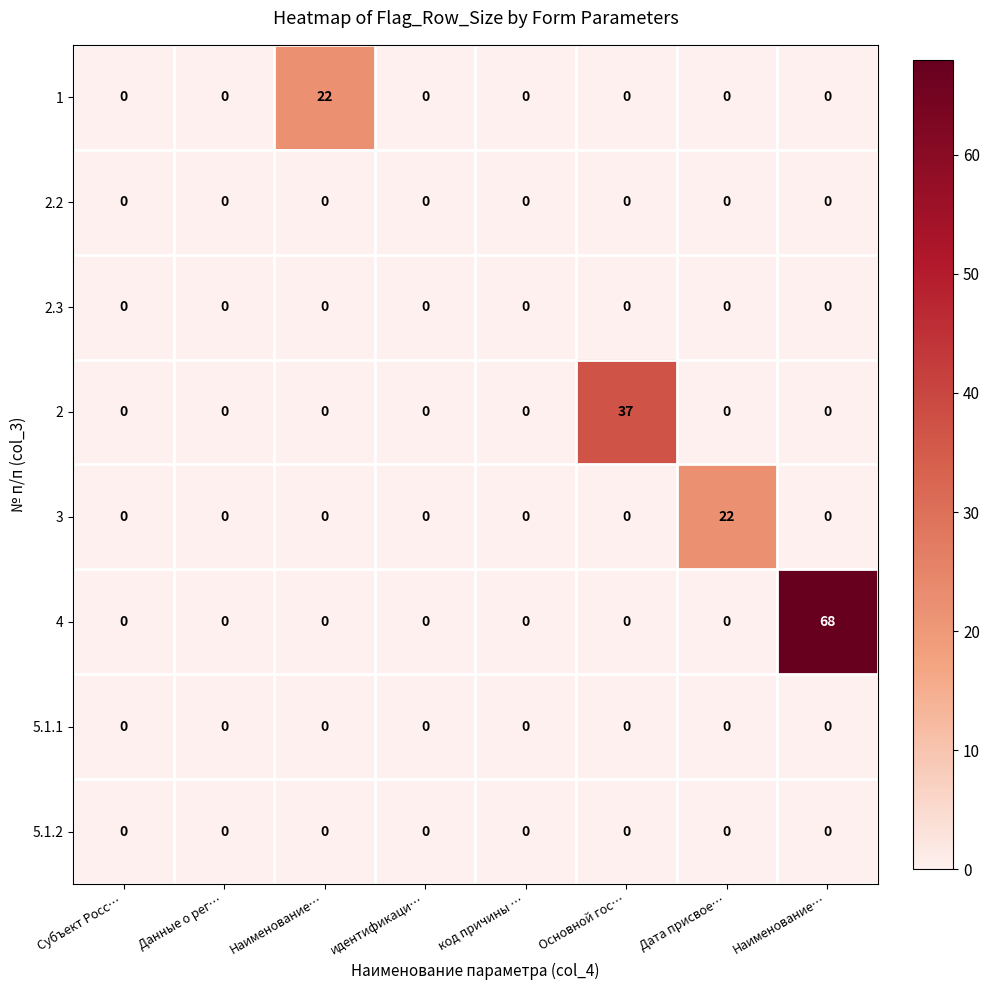

How many data points does each series have?

8